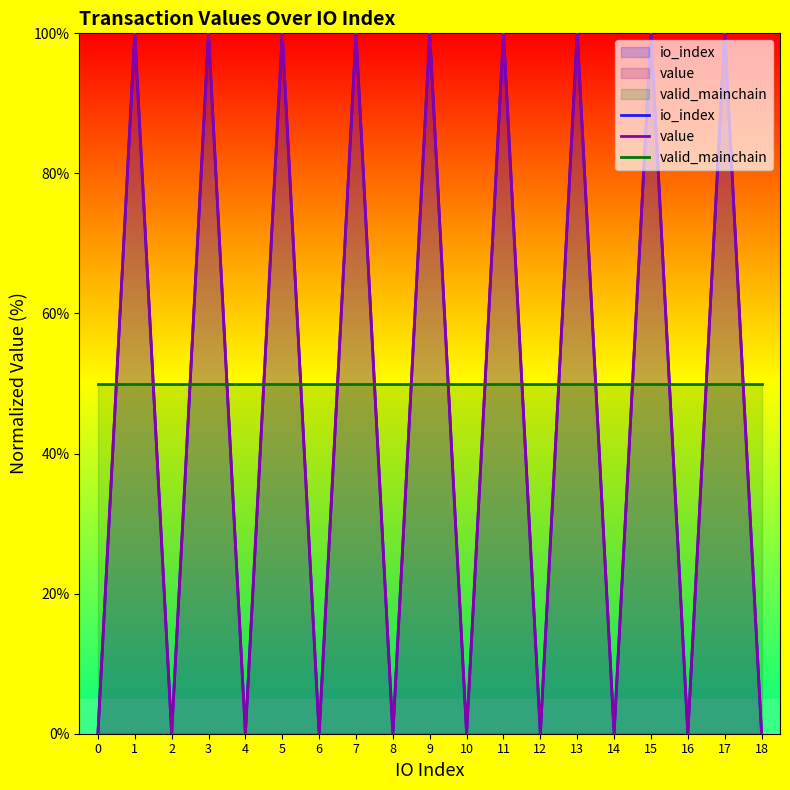

What is the total value across all series at 16?

50